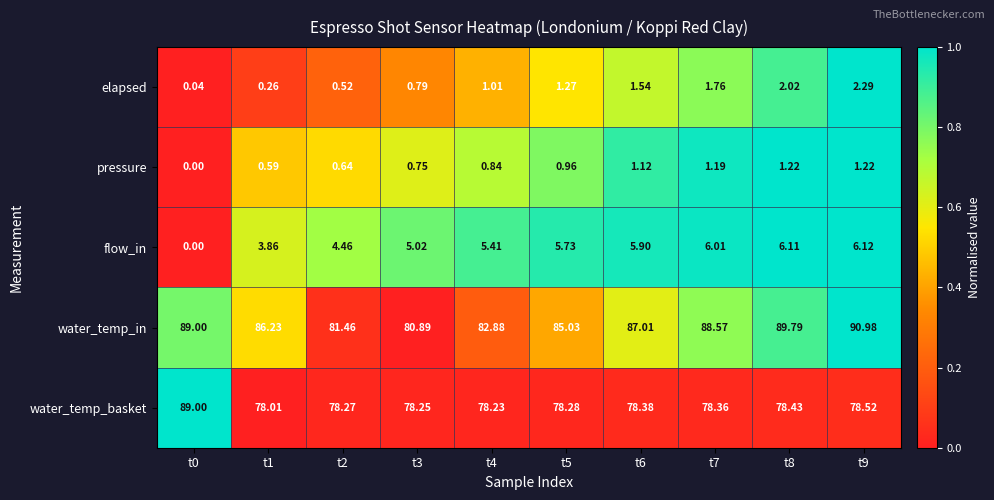

Between t5 and t8, which series saw the biggest shift?

water_temp_in